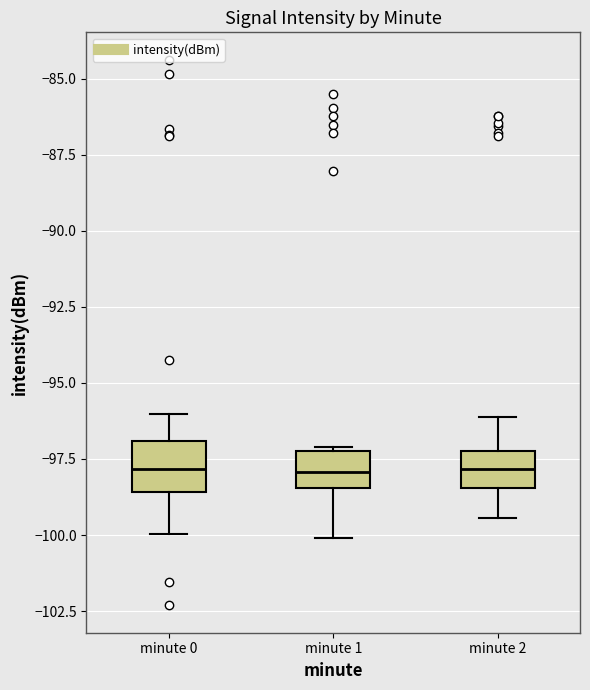

Where does the lower whisker of the box for minute 1 end on the y-axis? The values are not printed on the chart, so give them approximately, as read against the axis.

-100.0